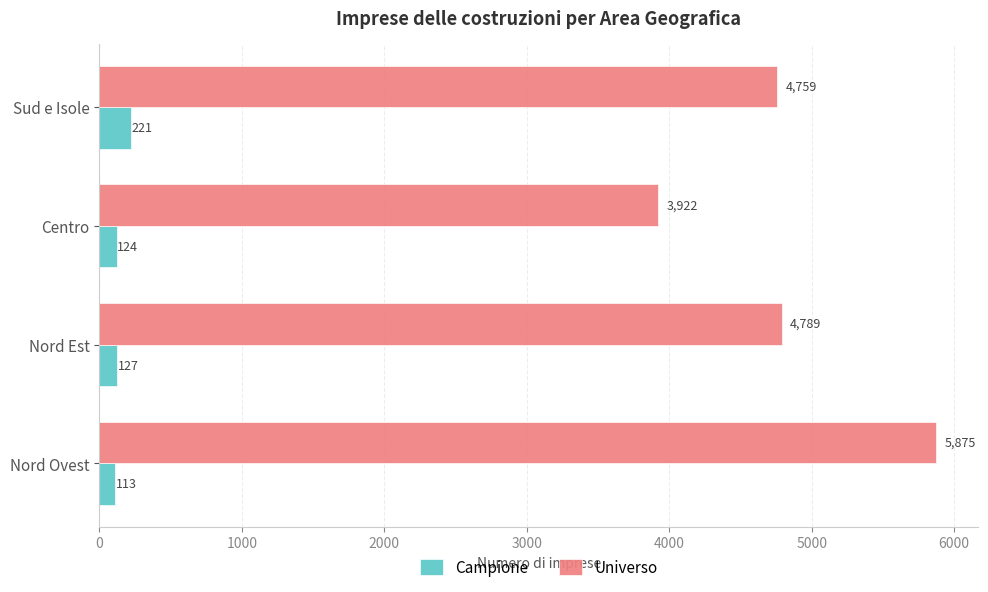

Rank the series by their average value, from lowest to highest.

Campione, Universo